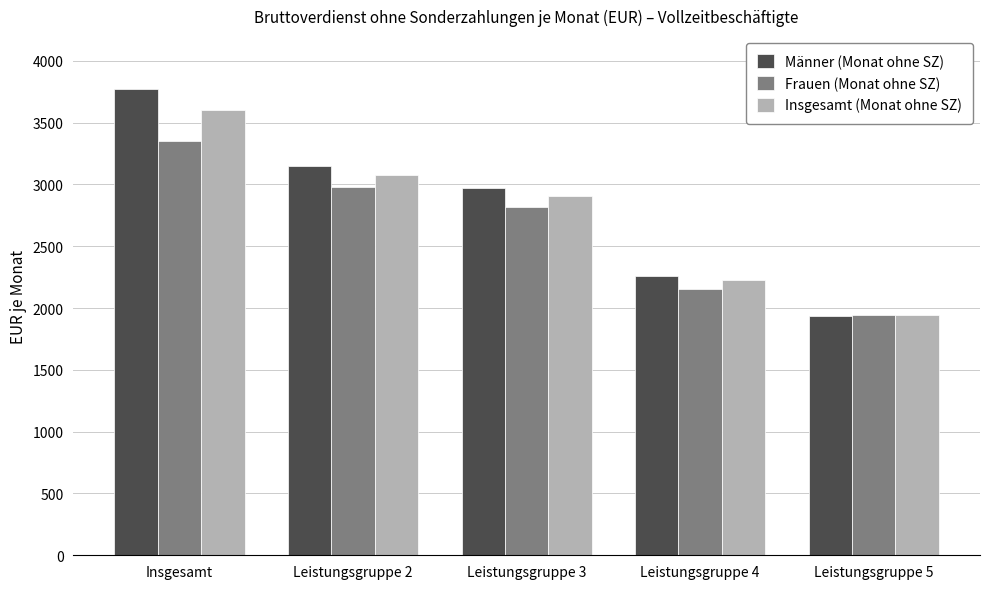

The Insgesamt (Monat ohne SZ) series shows 5041 at Insgesamt. True or false?

False